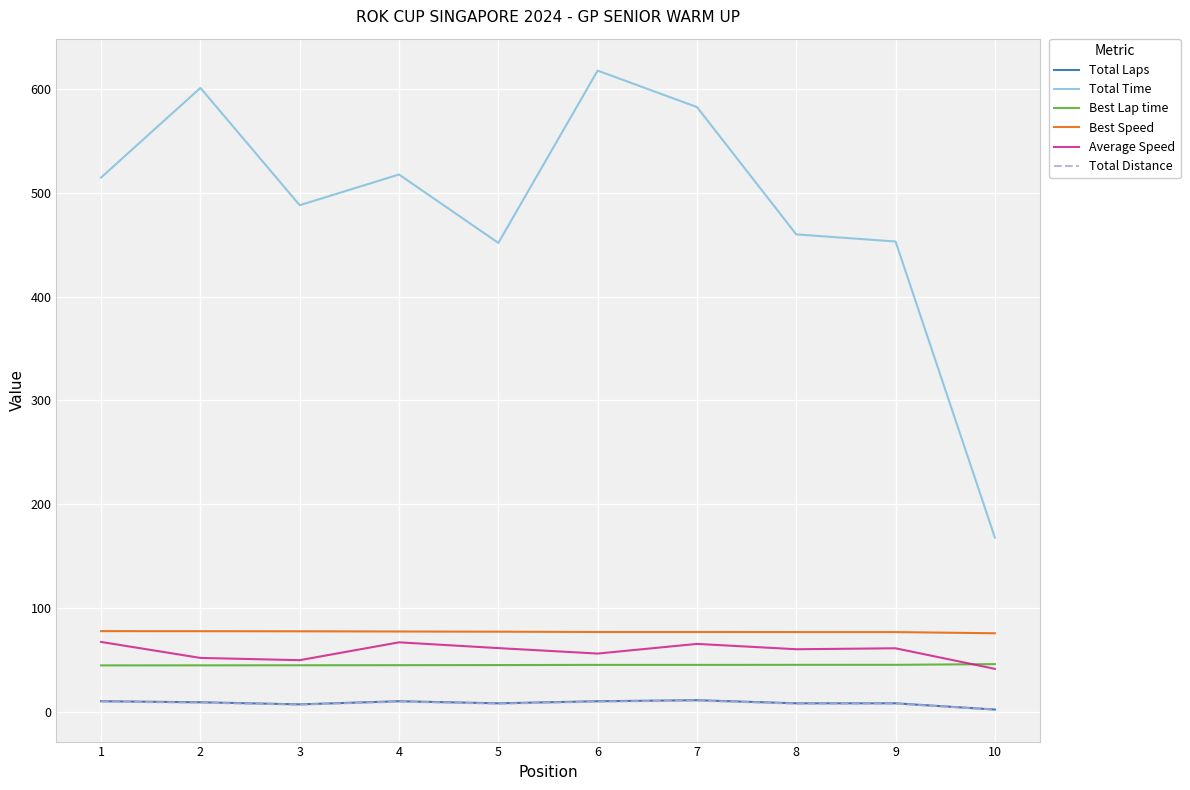

Which series has the largest total across all categories?

Total Time